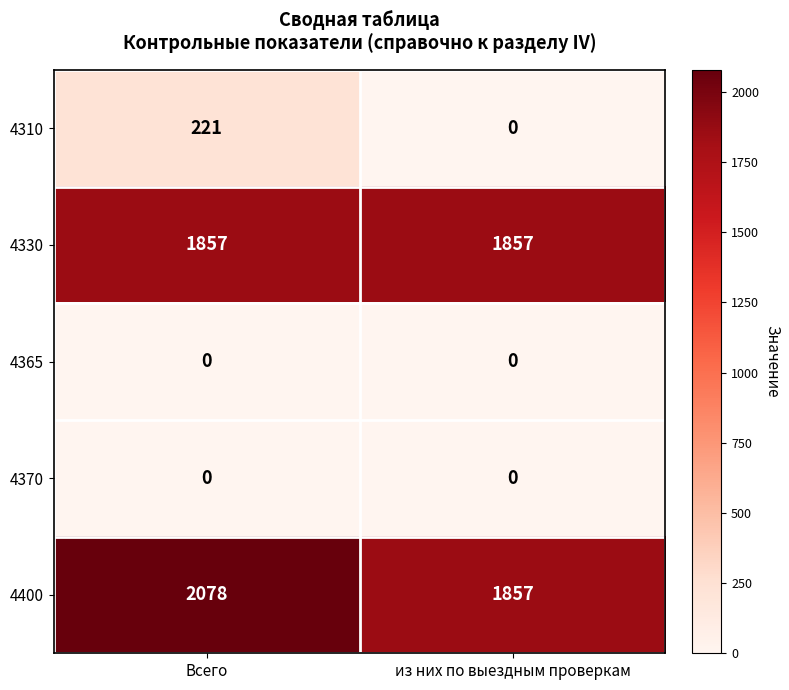

How many data points does each series have?

2